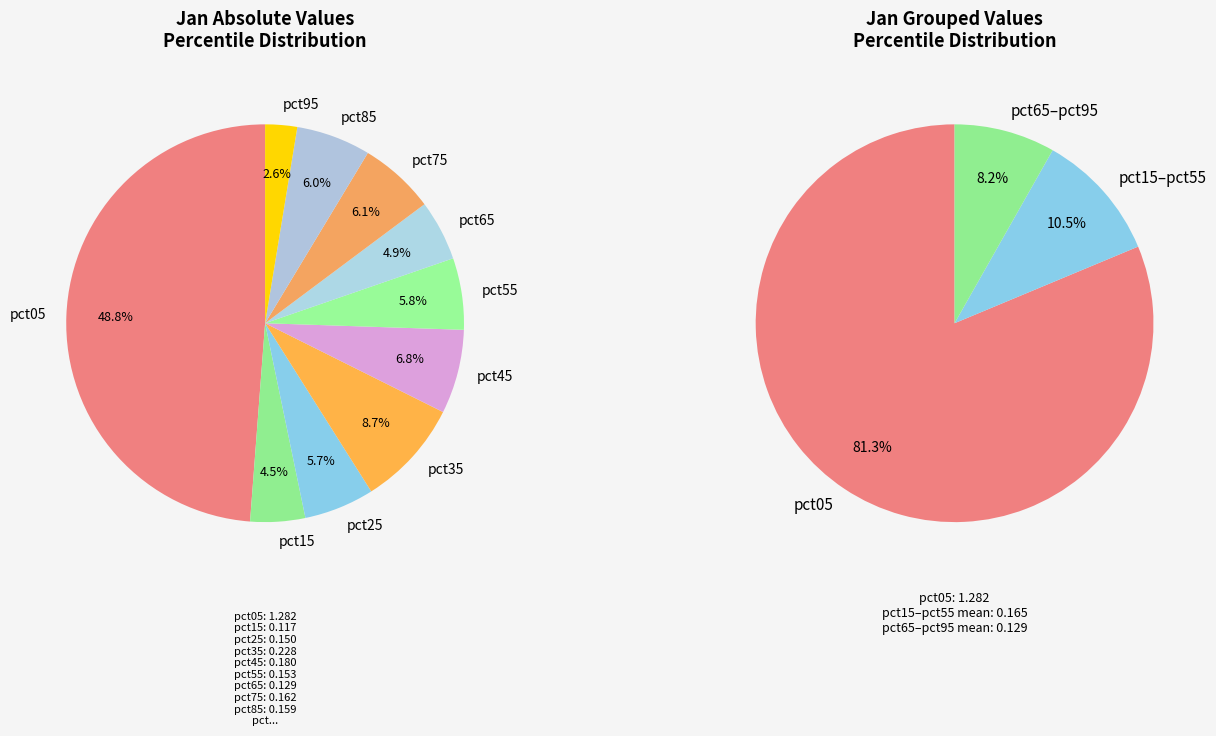

What percentage is the pct55 slice, to the nearest percent?

6%